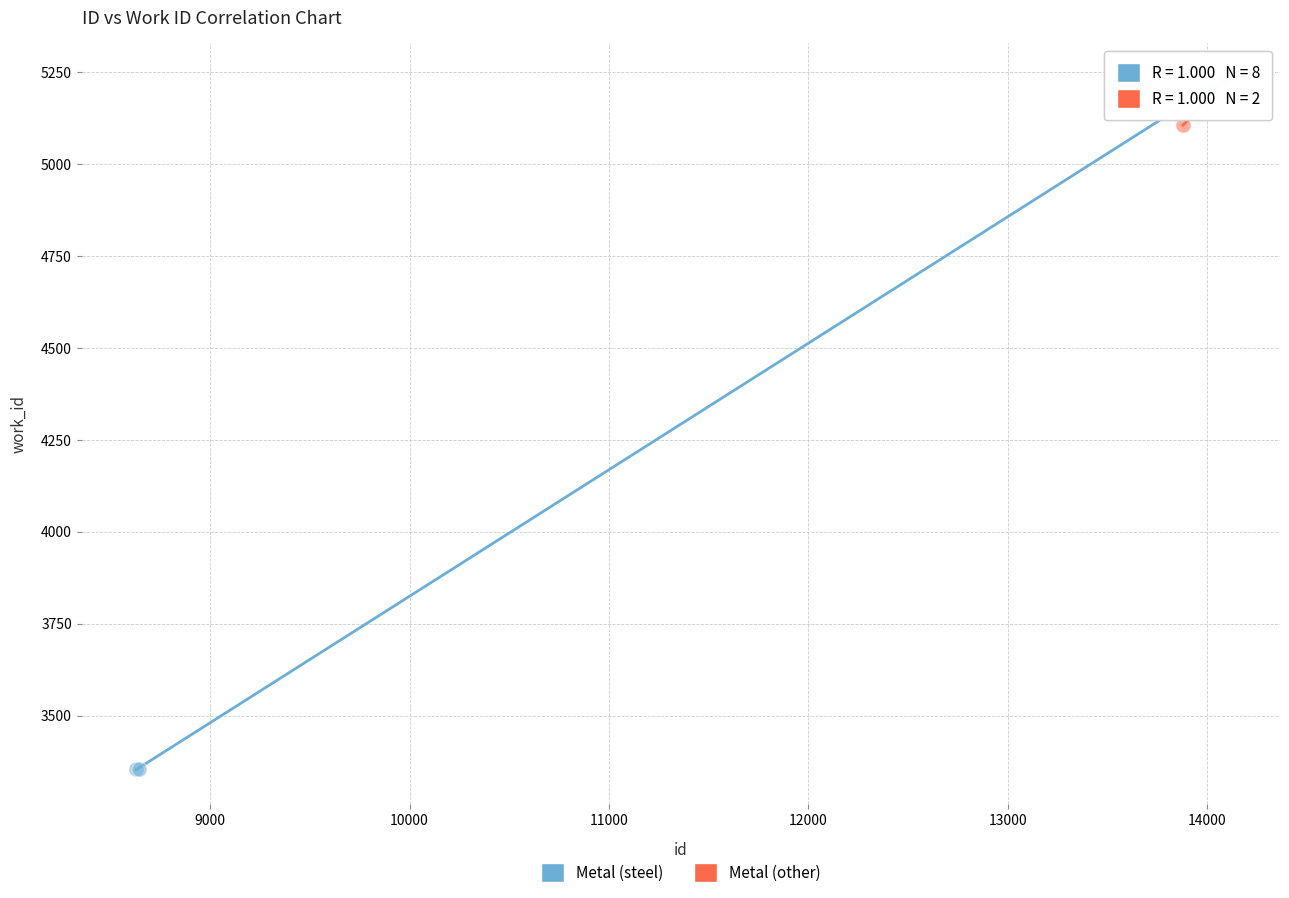

What are all the series names shown in the legend?

Metal (steel), Metal (other)